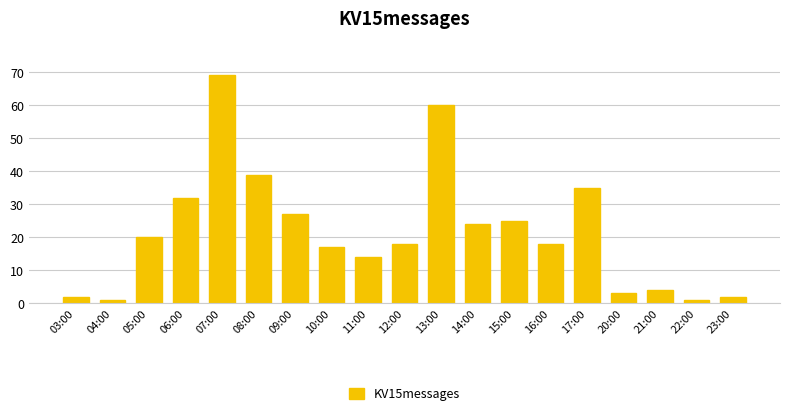

Reading left to right, transcribe all the data shown in this chart.

2	1	20	32	69	39	27	17	14	18	60	24	25	18	35	3	4	1	2